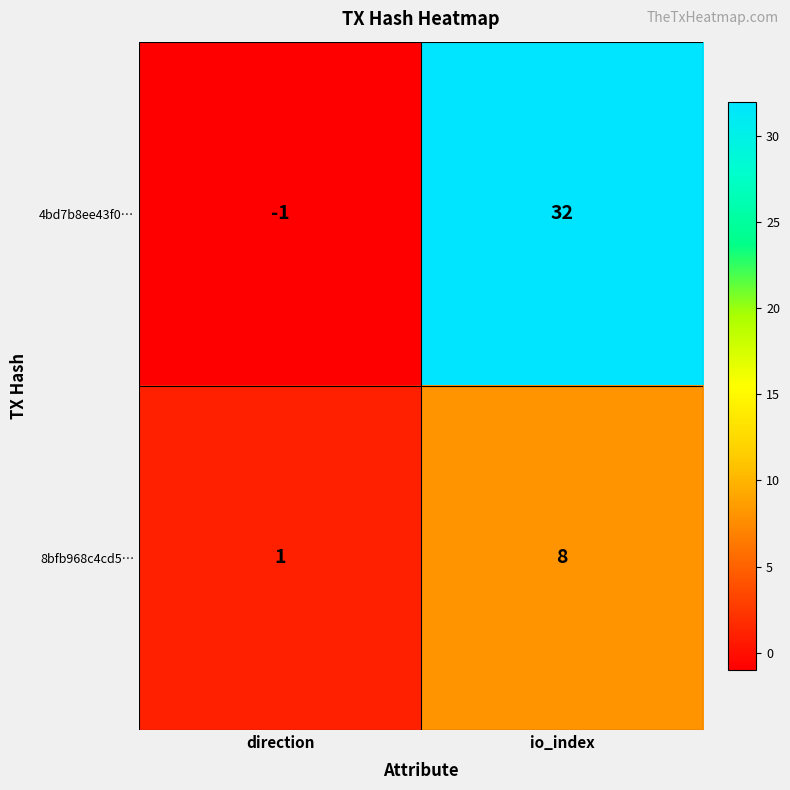

What value does the 4bd7b8ee43f0… series have at io_index?

32